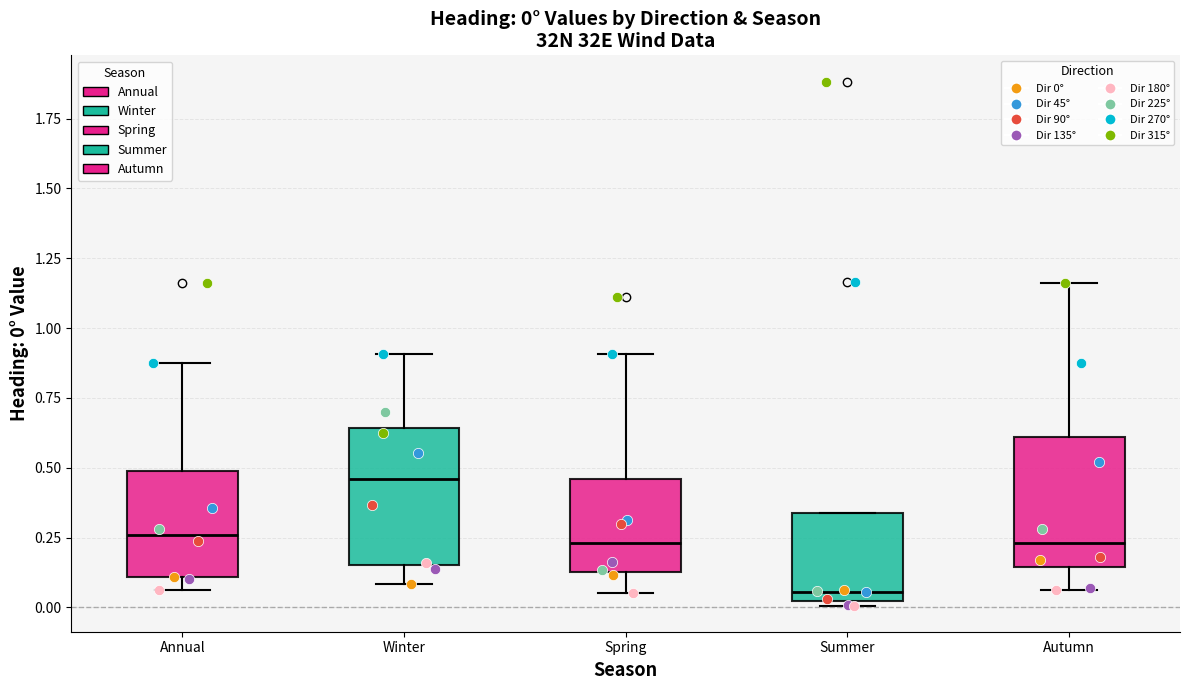

Which box's median line is the lowest?

Summer